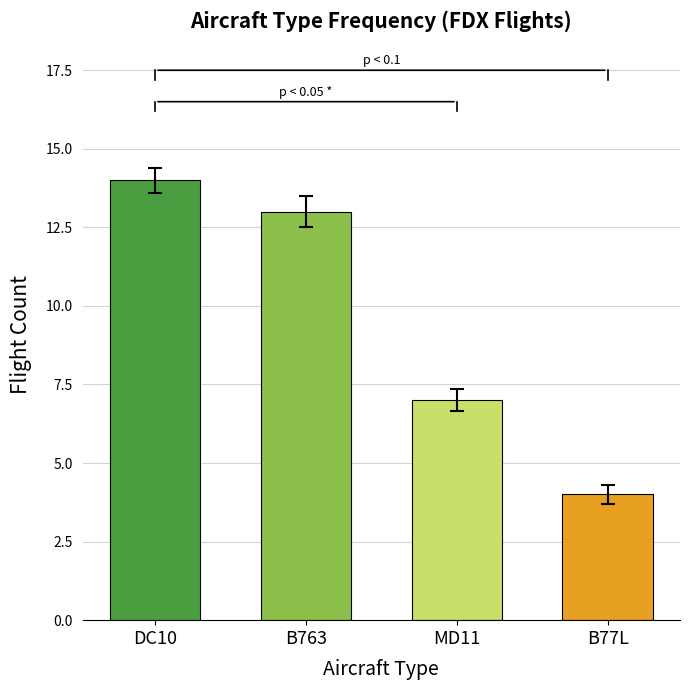

What is the average value?

10